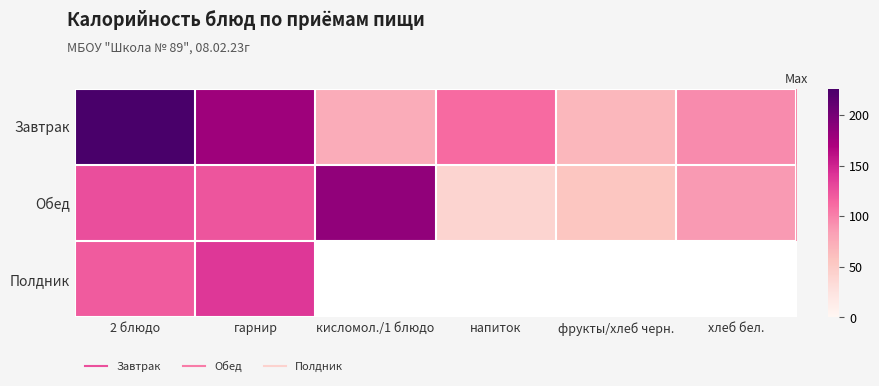

Which series has the widest spread of values?

Завтрак